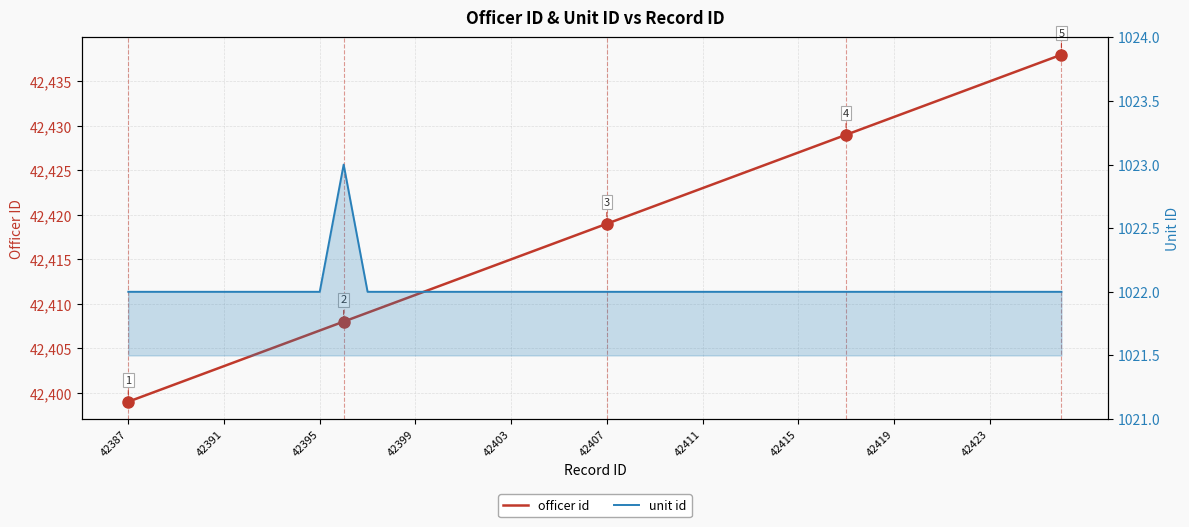

How many values in the officer id series are below 42419?

20